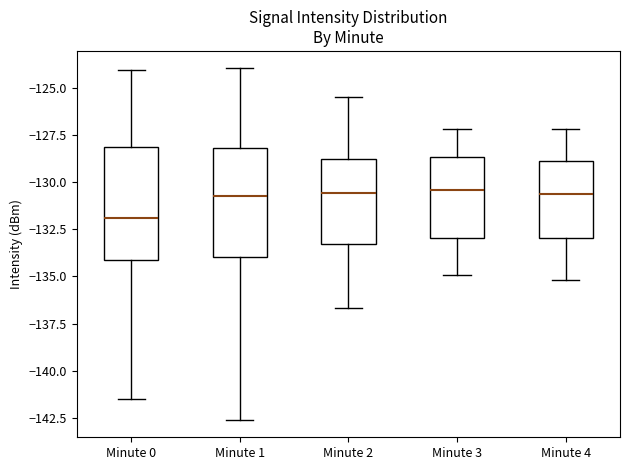

Reading left to right, transcribe this box plot: for each box, give where its median line is, the range the box spans, and where its two whiskers end, as read against the y-axis. The values are not printed on the chart, so give them approximately, as read against the axis.

Minute 0: median -132.0, box -134.0 to -128.0, whiskers -141.5 to -124.0
Minute 1: median -130.5, box -134.0 to -128.0, whiskers -142.5 to -124.0
Minute 2: median -130.5, box -133.5 to -128.5, whiskers -136.5 to -125.5
Minute 3: median -130.5, box -133.0 to -128.5, whiskers -135.0 to -127.0
Minute 4: median -130.5, box -133.0 to -129.0, whiskers -135.0 to -127.0